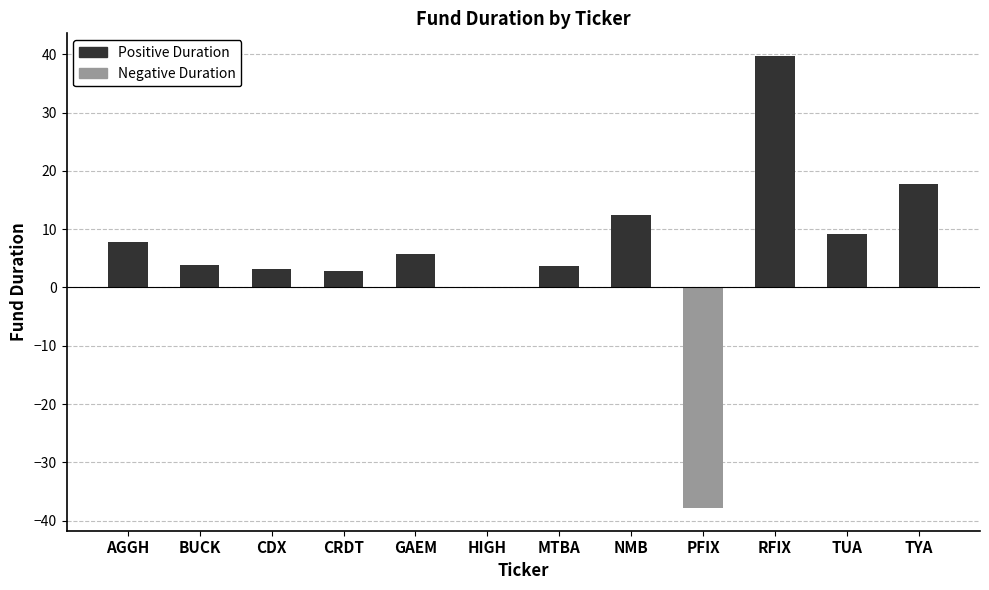

The chart shows a value of 13.8 at AGGH. True or false?

False